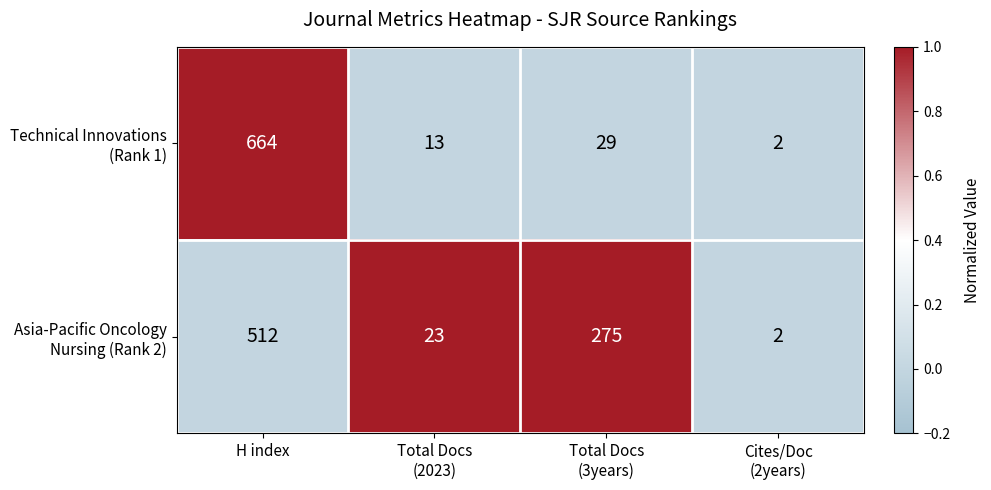

At which category is the sum across all series the highest?

H index